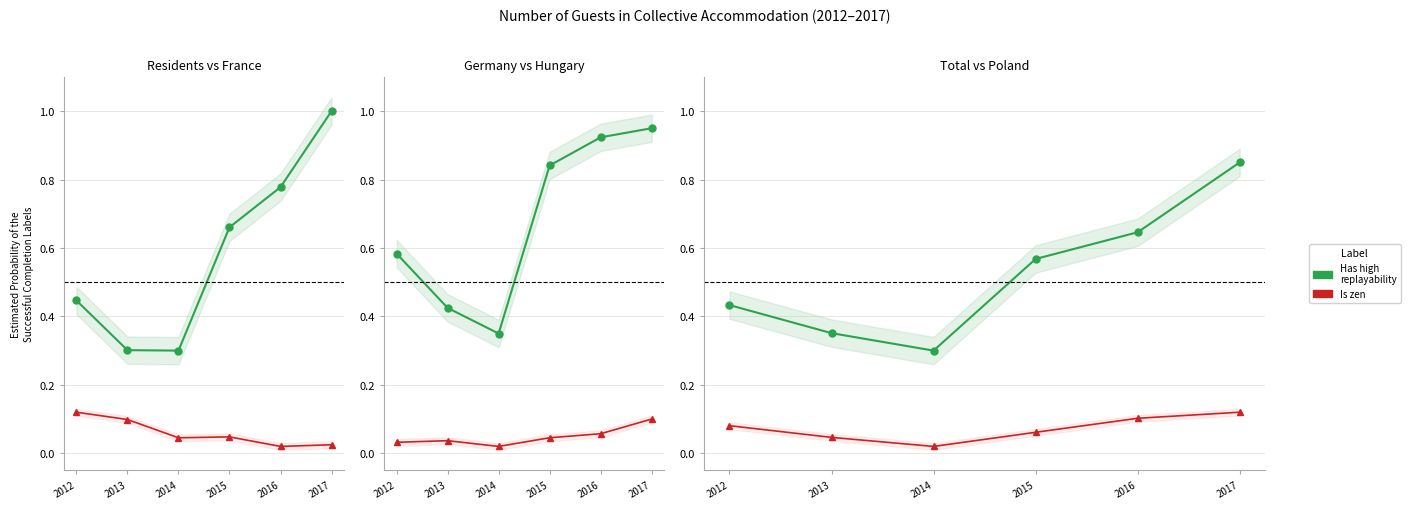

What is the average value of the Has high replayability series?

0.5